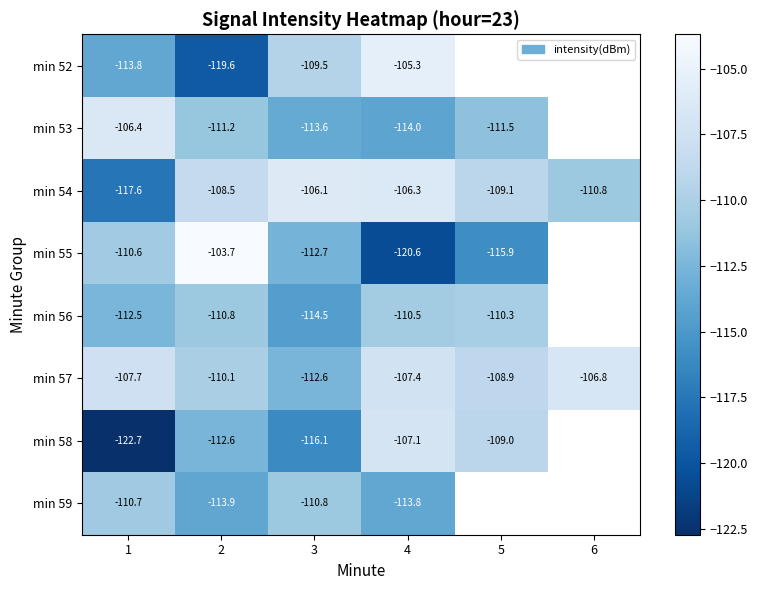

Which has a higher value, 6 or 5?

5